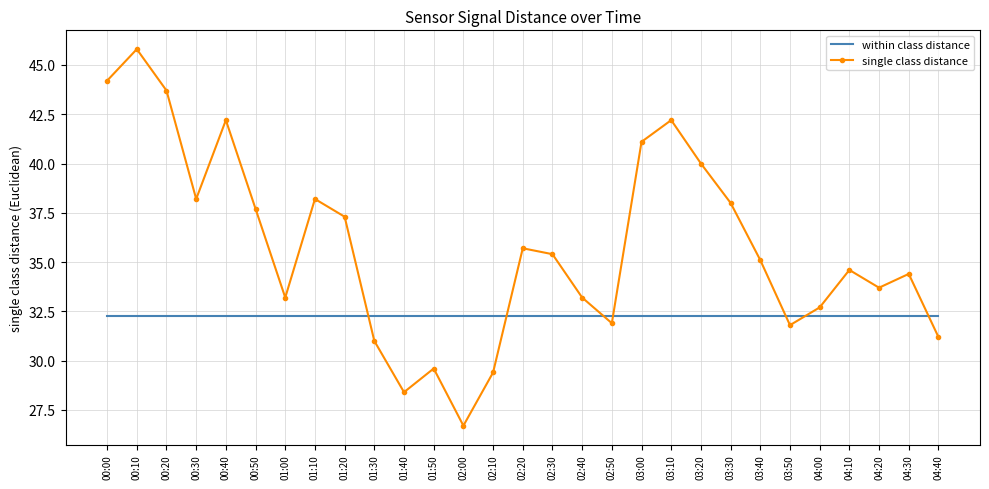

Rank the series at 02:40 from lowest to highest value.

within class distance, single class distance